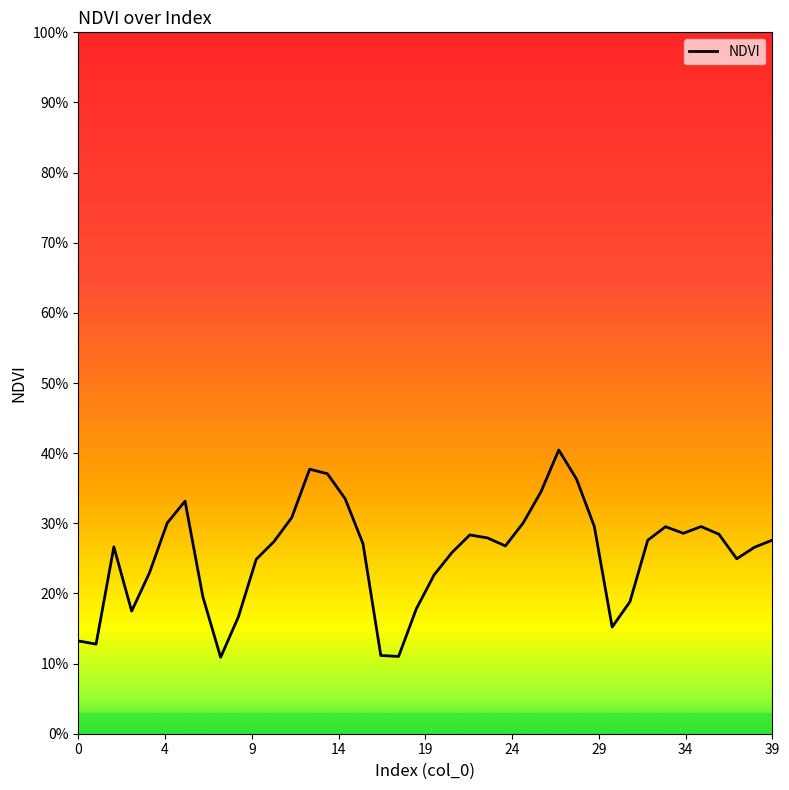

Does the chart display data point markers on the line(s)?

No